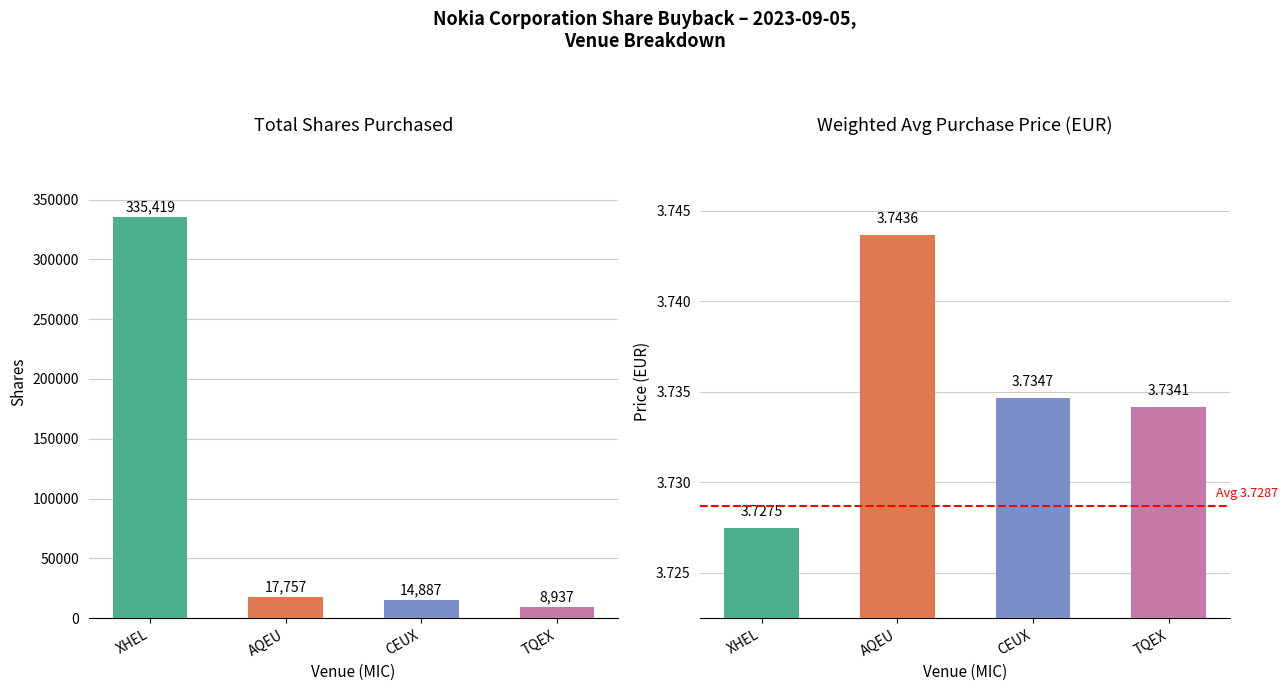

What is the sum of the Weighted avg price values at CEUX and AQEU?

7.5